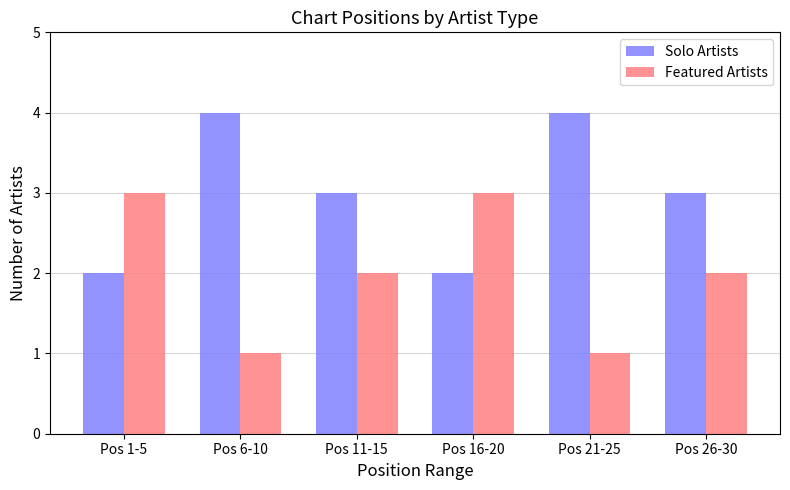

Is the value of Featured Artists at Pos 21-25 greater than the value of Solo Artists at Pos 26-30?

No